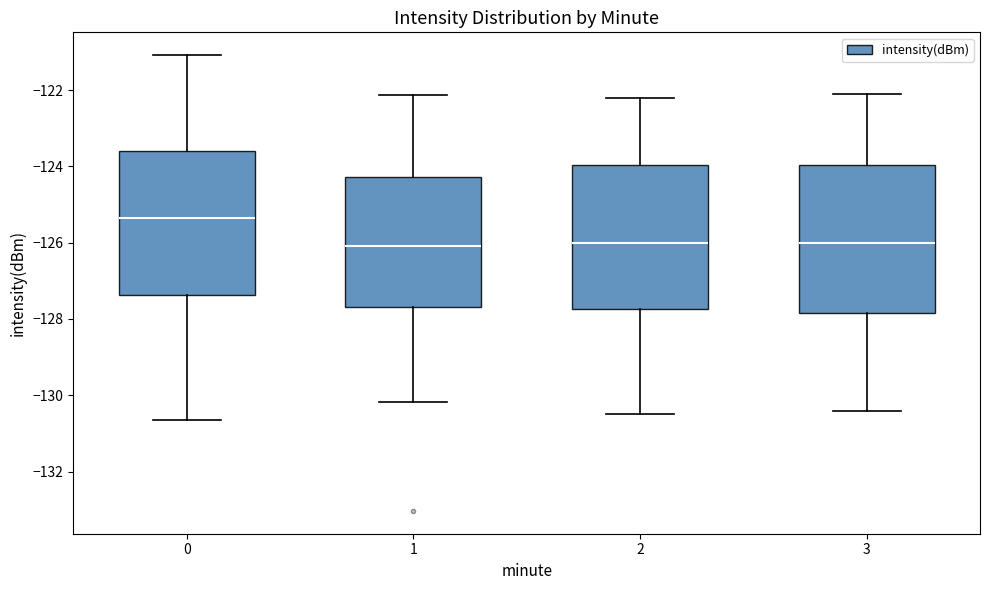

Which box has the highest median line?

0